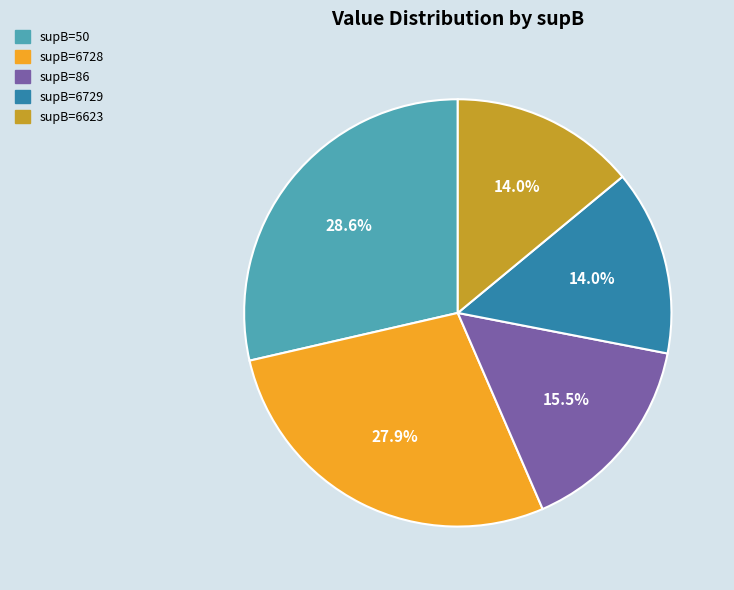

Does any single category account for the majority?

No